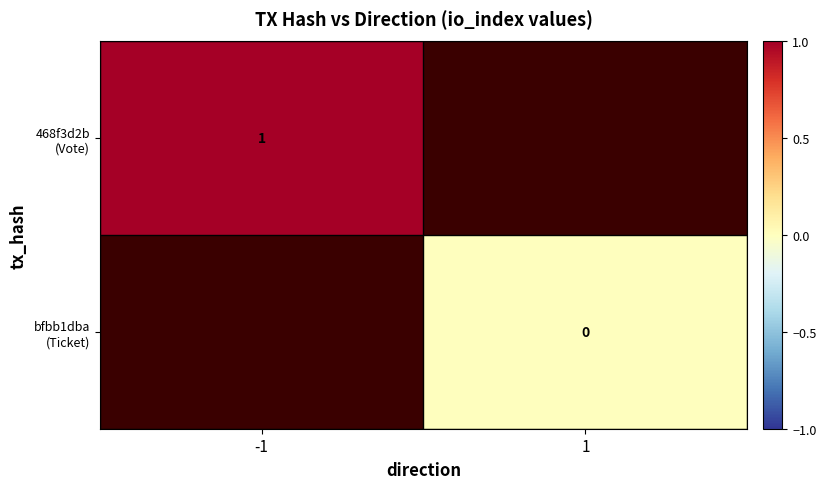

Which category has the highest value across all series?

-1